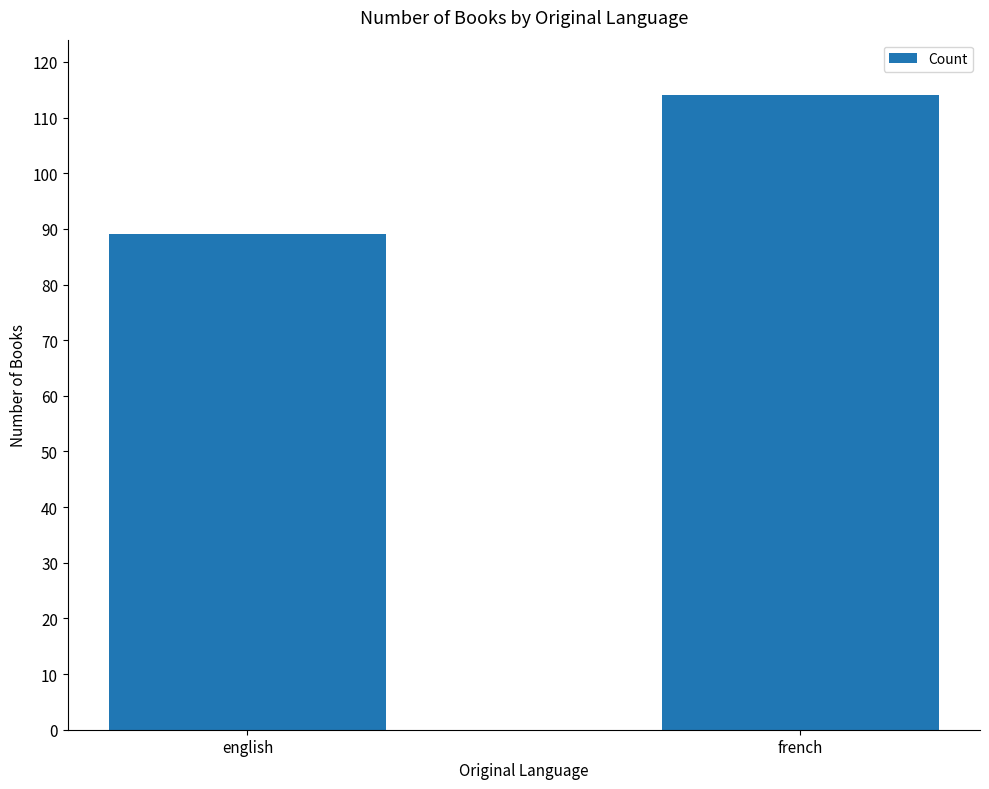

Which has a higher value, french or english?

french